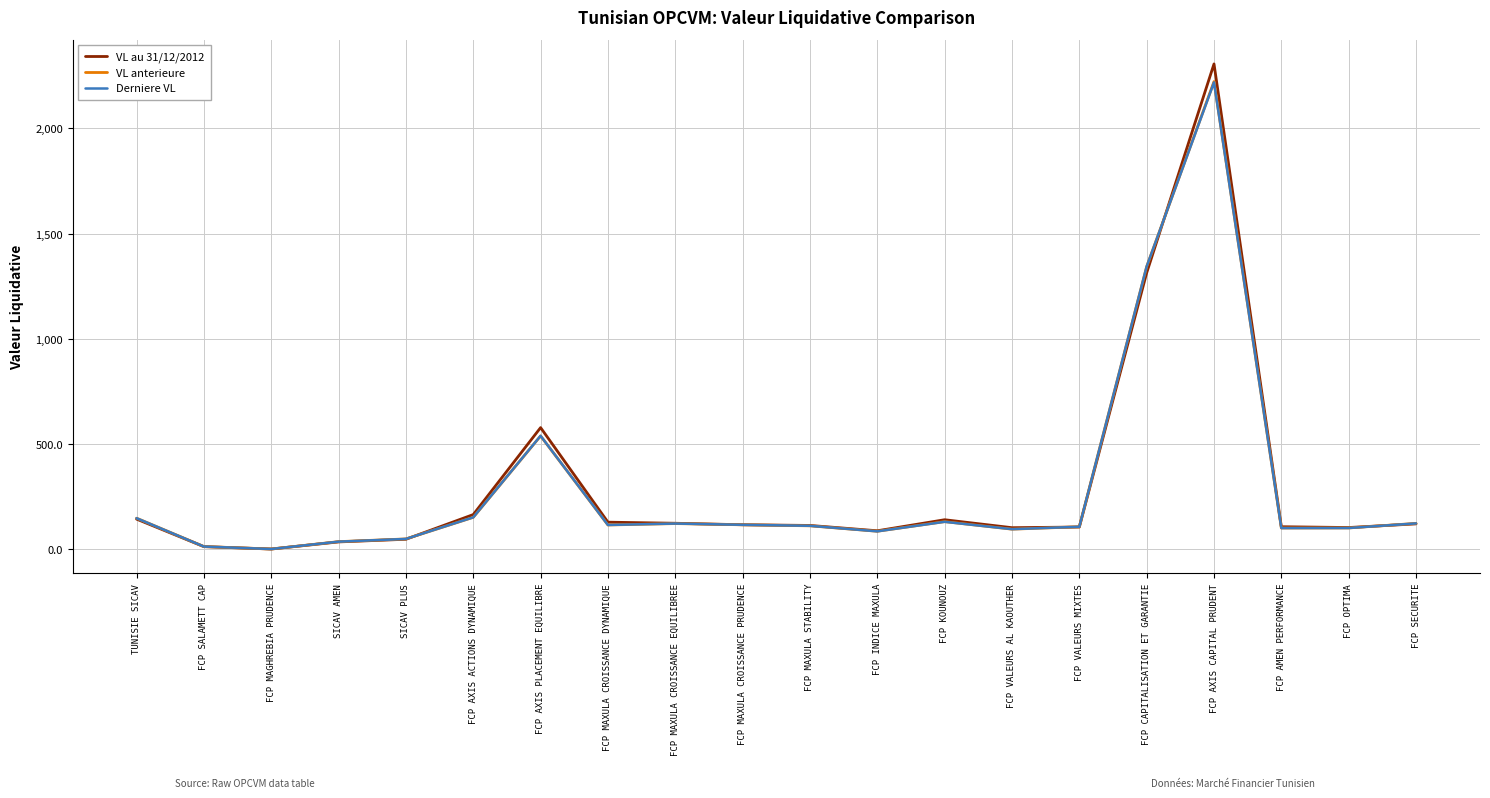

What is the total value across all series at FCP KOUNOUZ?

402.6